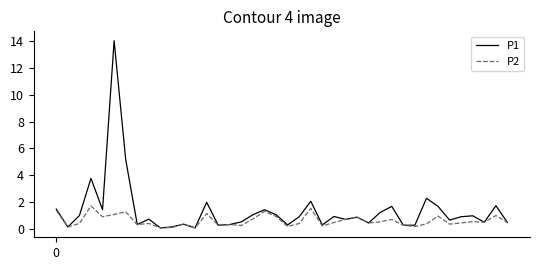

What is the maximum value for P1?

14.0